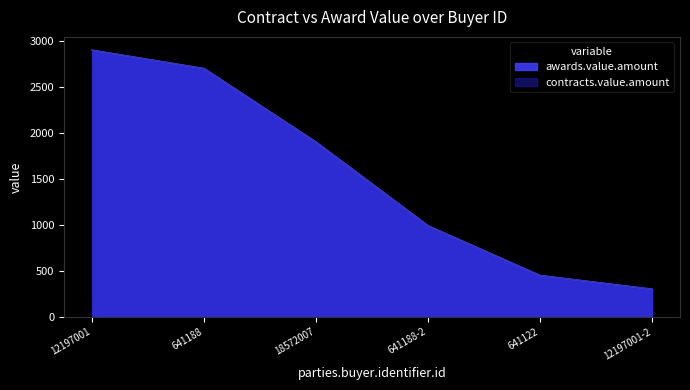

What is the difference between the awards.value.amount values at 641122 and 641188-2?

540.0